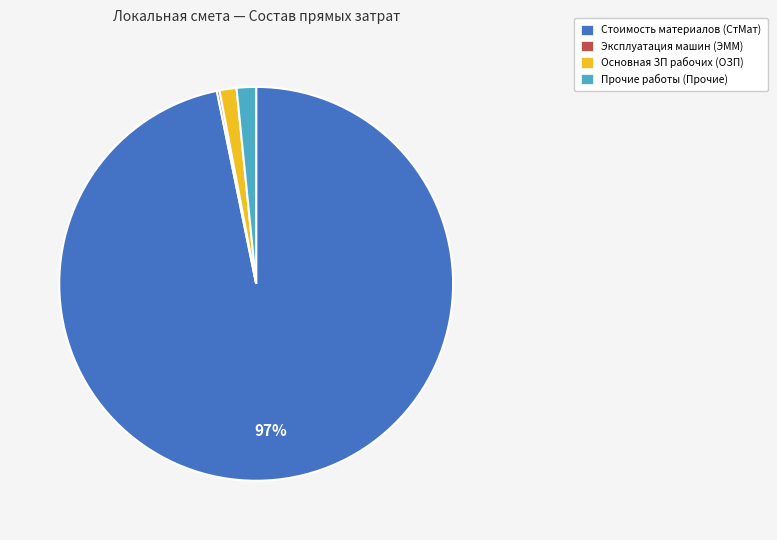

The Основная ЗП рабочих (ОЗП) slice represents 1% of the pie. True or false?

True